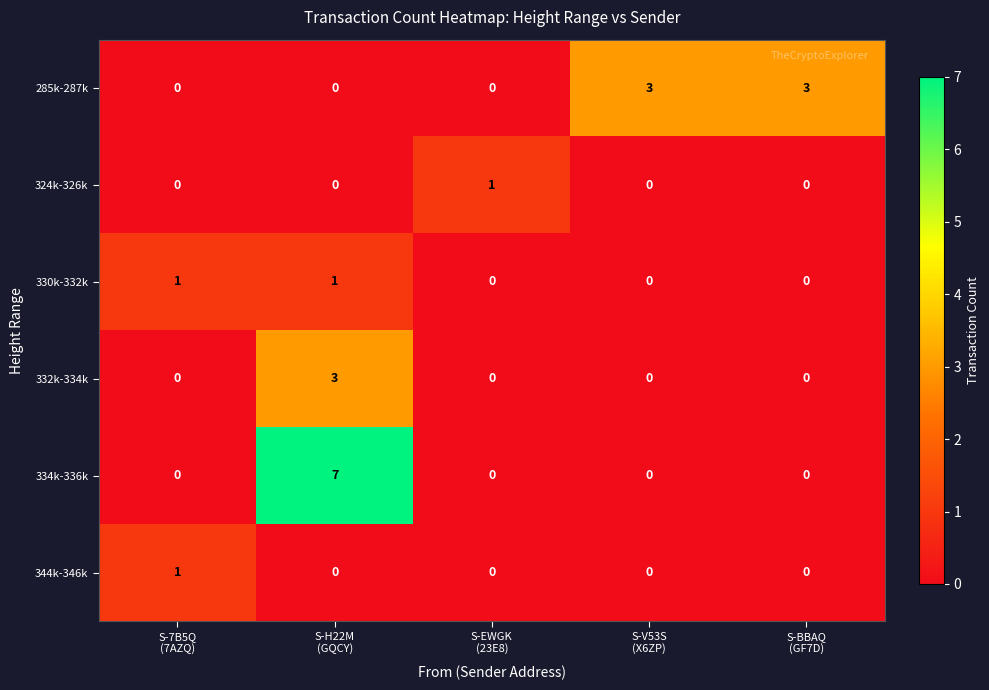

Which series has the widest spread of values?

334k-336k